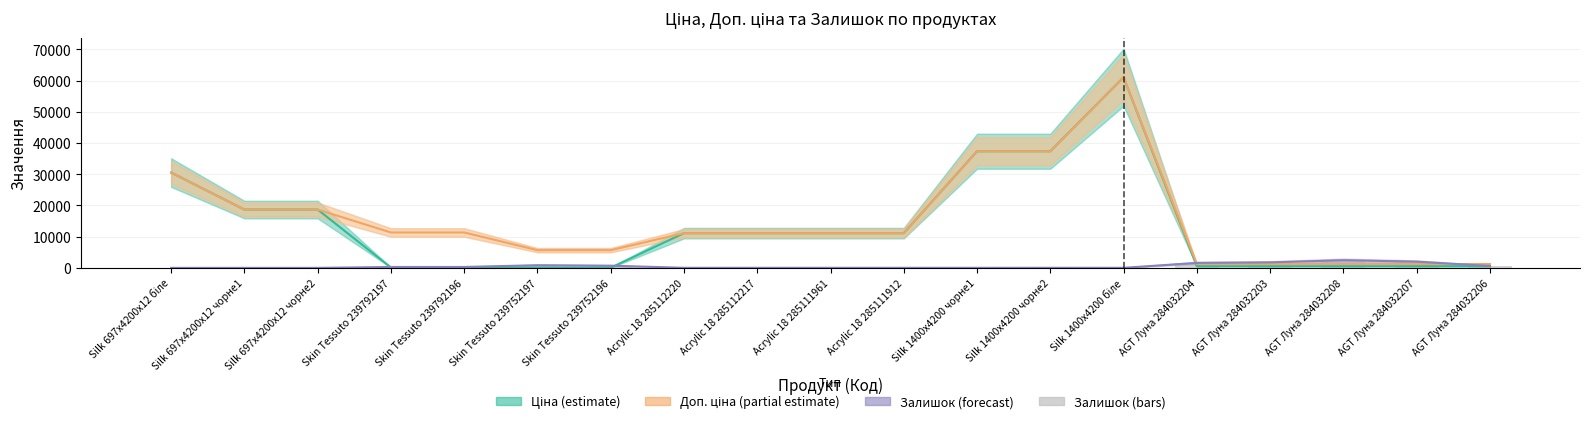

At which label does Доп. ціна (partial) first exceed 11113?

Silk 697x4200x12 біле